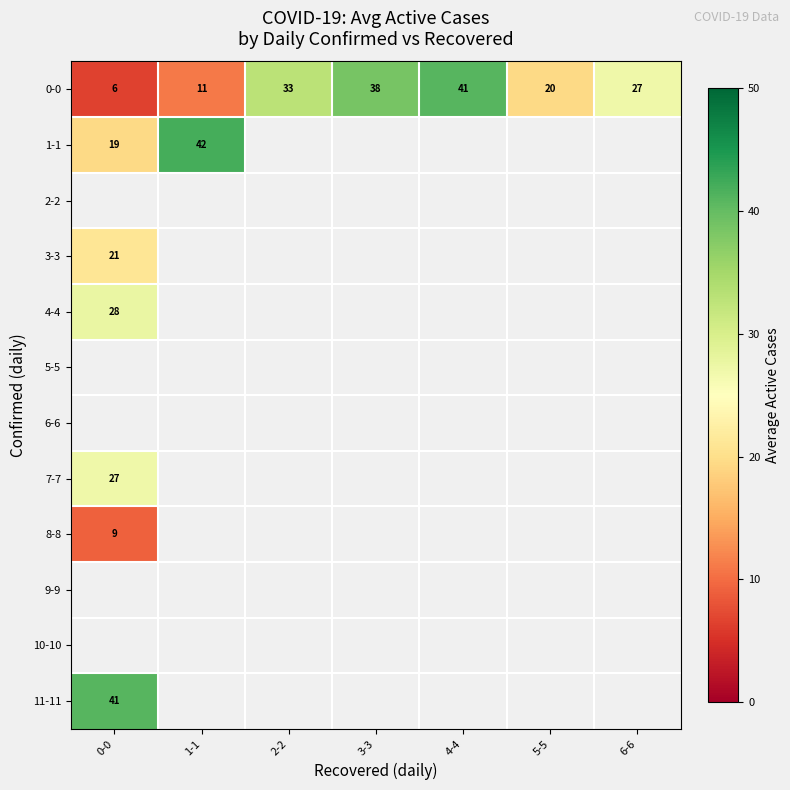

At which label does 0-0 reach its minimum?

0-0